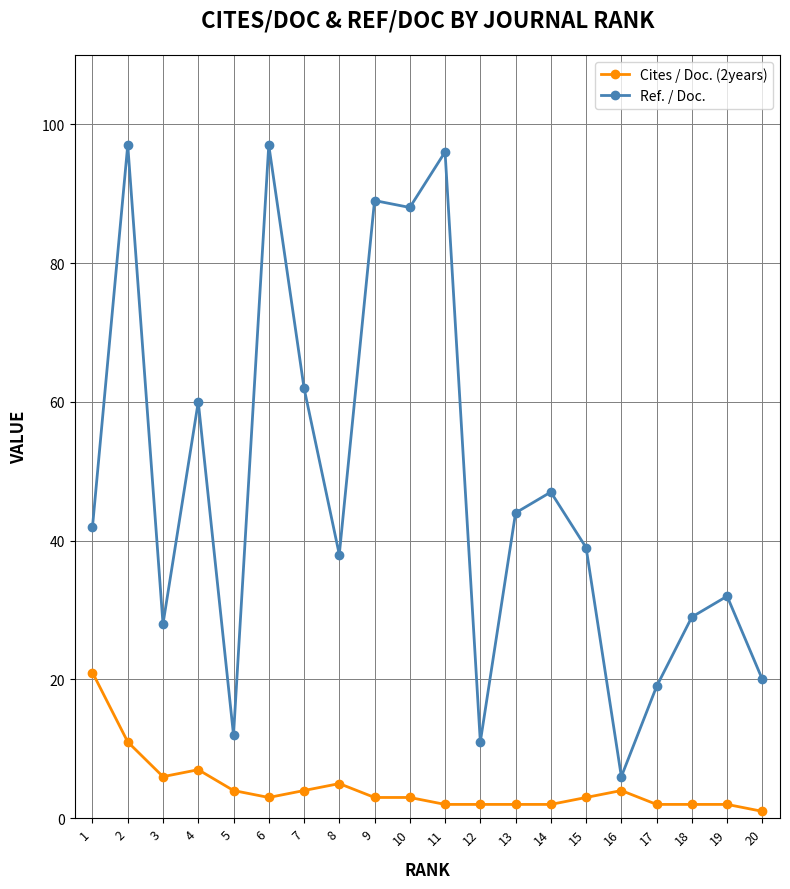

Where is the first local maximum for Ref. / Doc.?

2